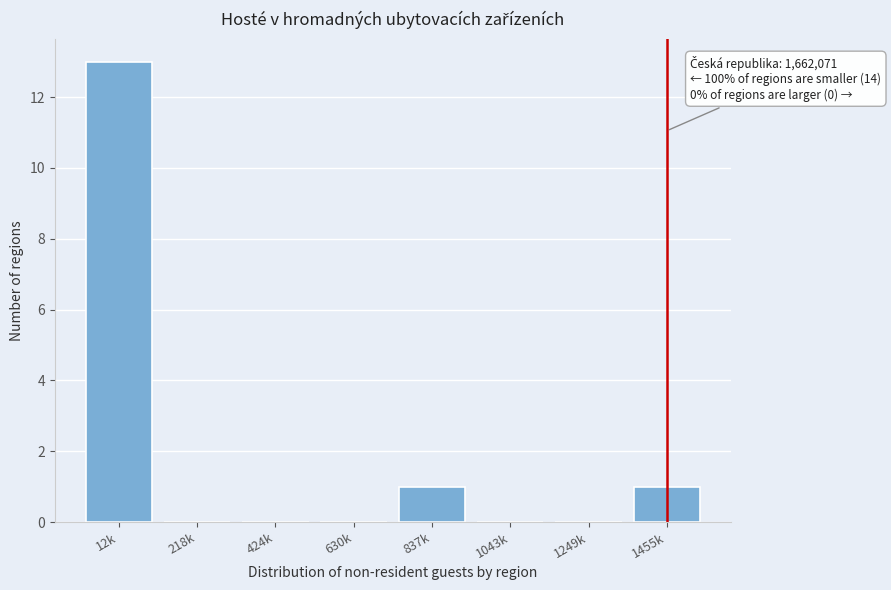

Reading right to left, what are all the values shown in this chart?

1455k=1	1249k=0	1043k=0	837k=1	630k=0	424k=0	218k=0	12k=13